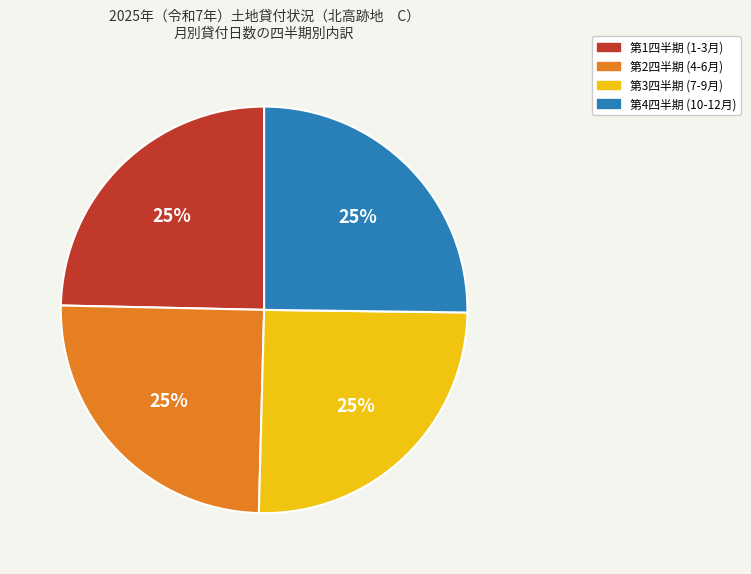

To the nearest percent, what portion does 第4四半期 (10-12月) represent?

25%